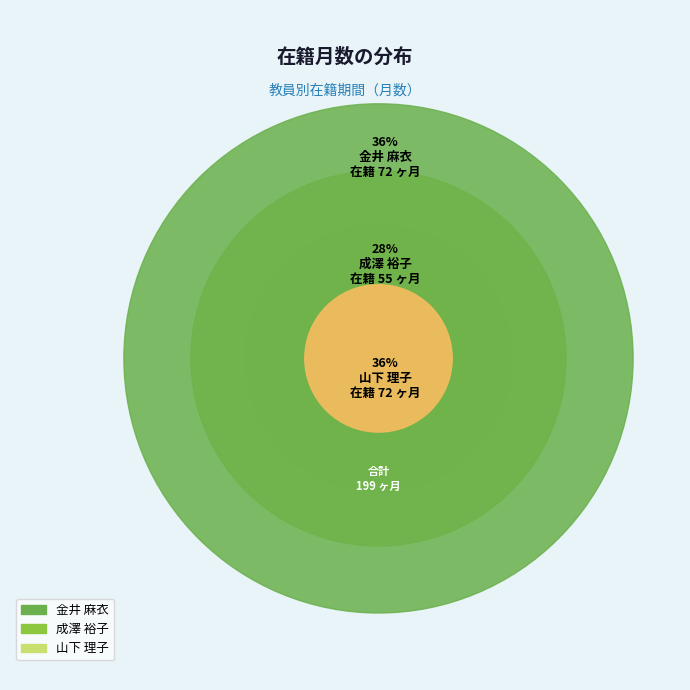

Between 成澤 裕子 and 山下 理子, which is larger?

山下 理子